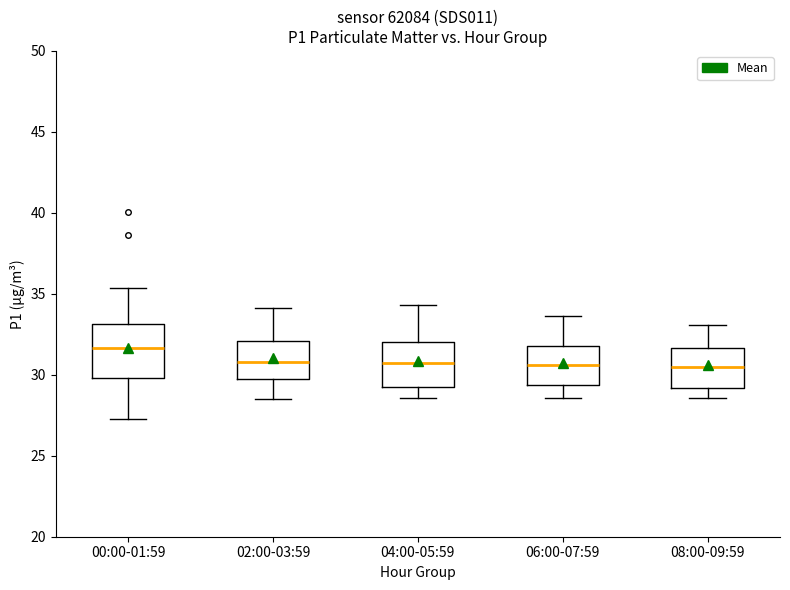

Reading left to right, transcribe this box plot: for each box, give where its median line is, the range the box spans, and where its two whiskers end, as read against the y-axis. The values are not printed on the chart, so give them approximately, as read against the axis.

00:00-01:59: median 31.5, box 30.0 to 33.0, whiskers 27.5 to 35.5
02:00-03:59: median 31.0, box 30.0 to 32.0, whiskers 28.5 to 34.0
04:00-05:59: median 30.5, box 29.0 to 32.0, whiskers 28.5 to 34.5
06:00-07:59: median 30.5, box 29.5 to 32.0, whiskers 28.5 to 33.5
08:00-09:59: median 30.5, box 29.0 to 31.5, whiskers 28.5 to 33.0